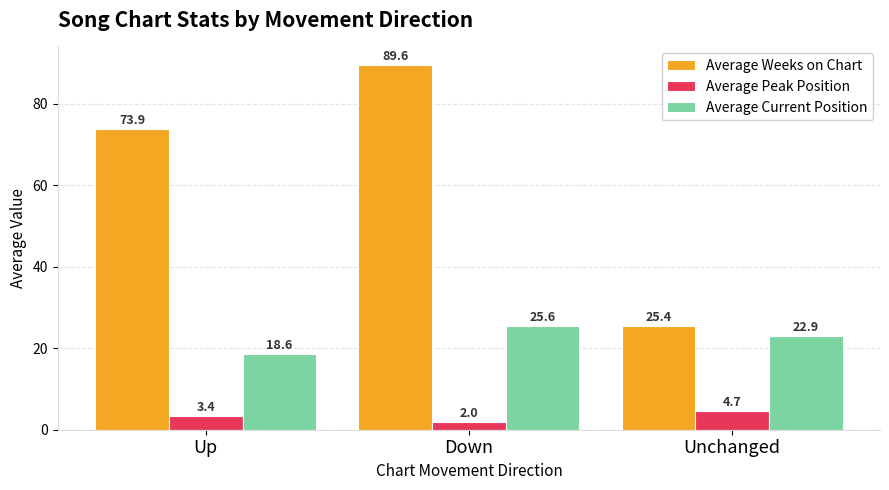

What is the difference between the maximum and minimum values in the Average Current Position series?

6.9